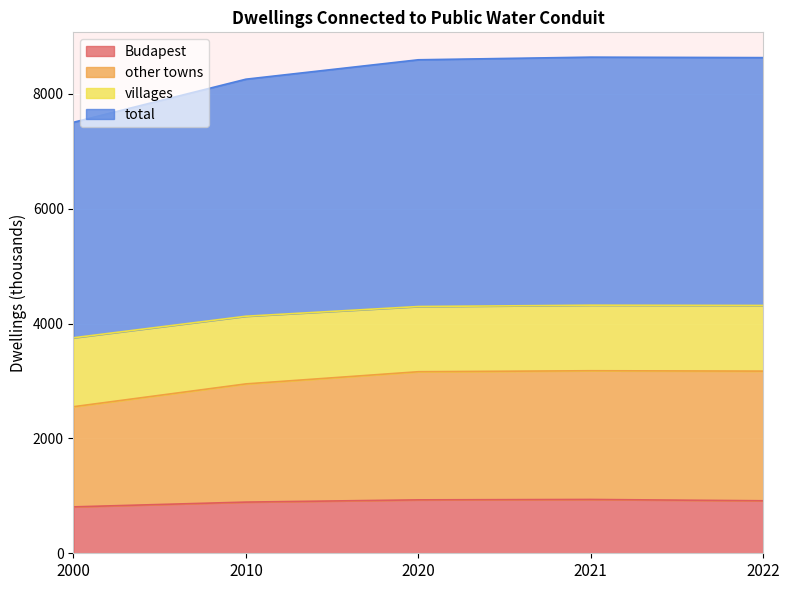

Reading left to right, list all the values displayed in this chart.

Budapest: 808.0	891.0	930.0	937.0	914.2
other towns: 1744.0	2058.0	2231.0	2241.0	2257.2
villages: 1200.0	1178.0	1135.0	1141.0	1143.3
total: 3752.0	4127.0	4296.0	4319.0	4314.7